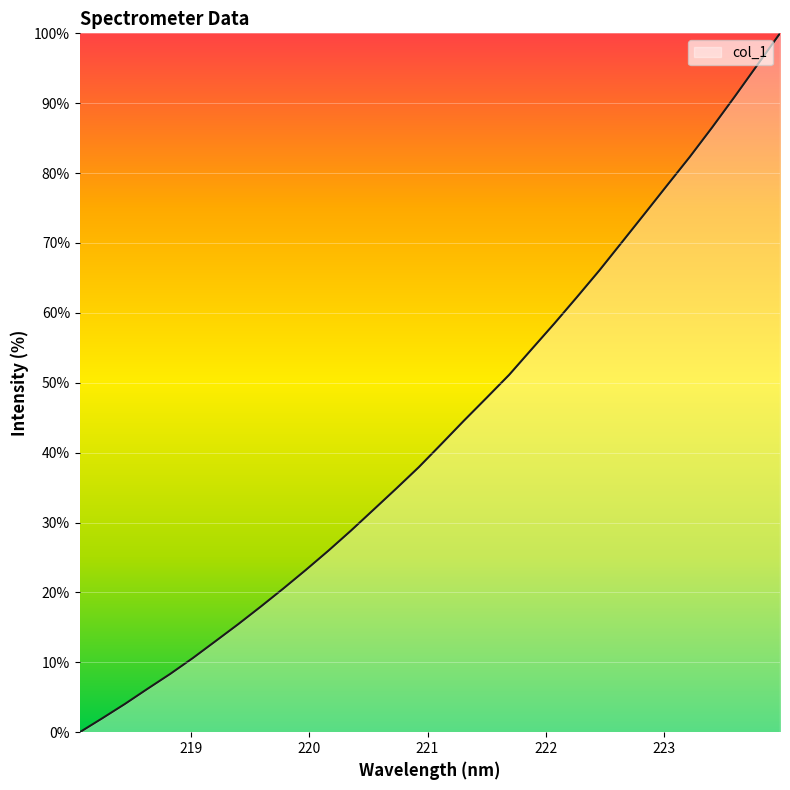

What is the greatest value displayed?

100.0